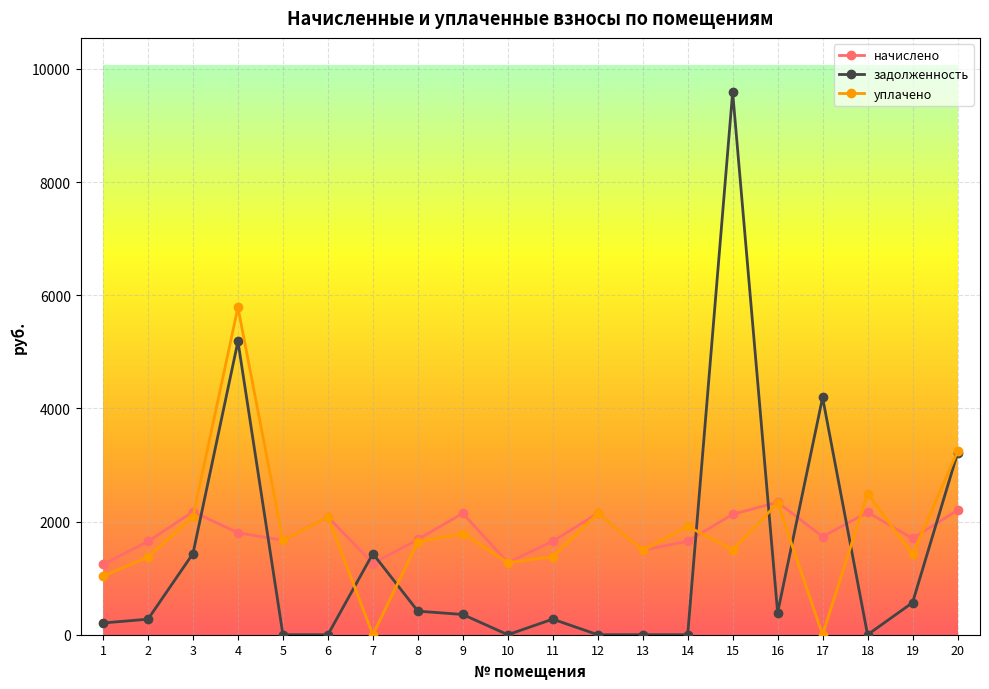

True or false: начислено and задолженность intersect in this chart.

True